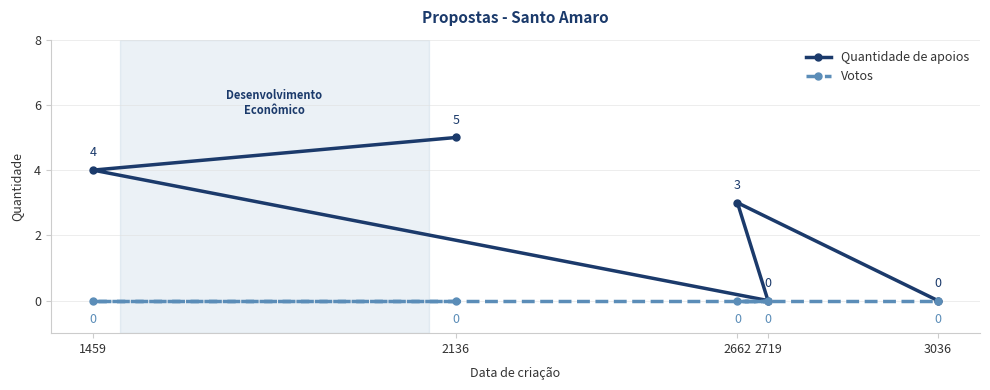

Does the chart have visible grid lines?

Yes